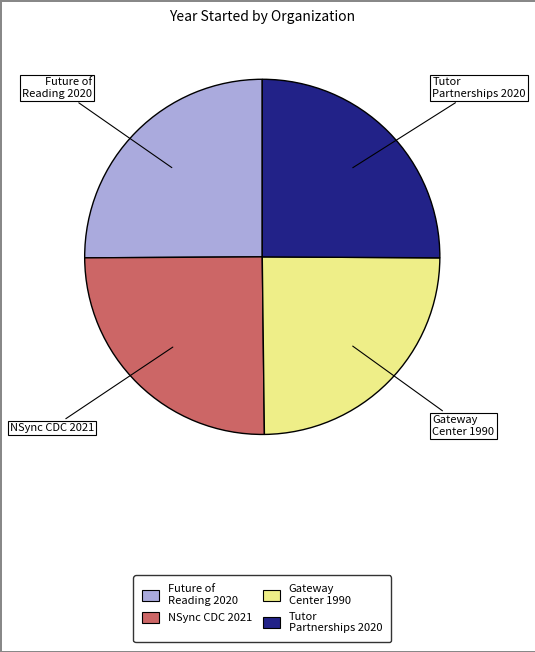

How many slices are in this pie chart?

4